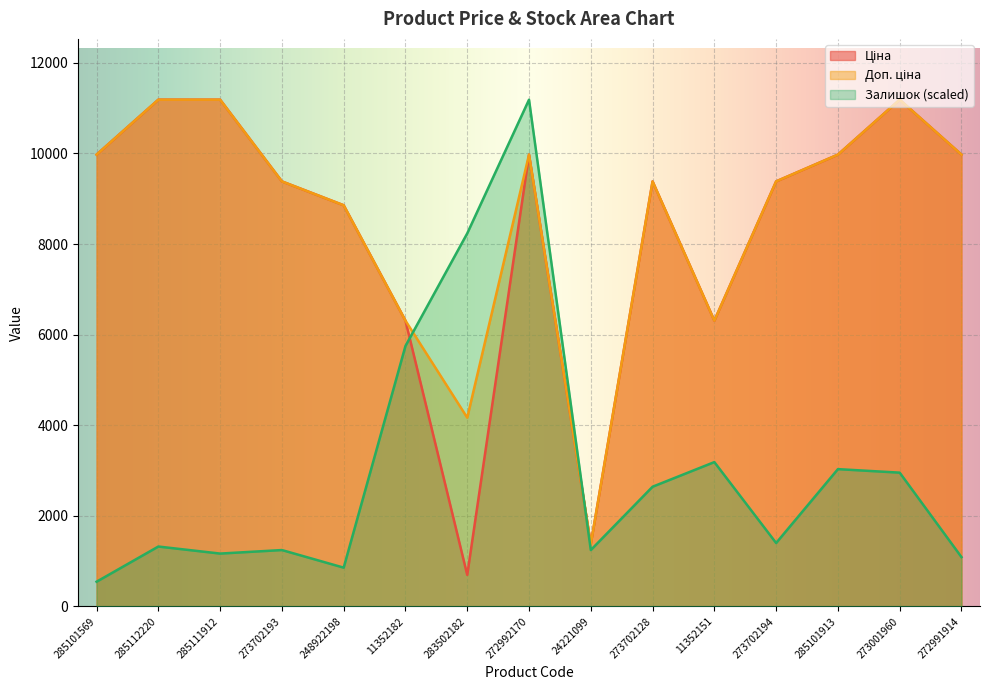

What is the spread (max minus min) of values at 273702128?

6742.3